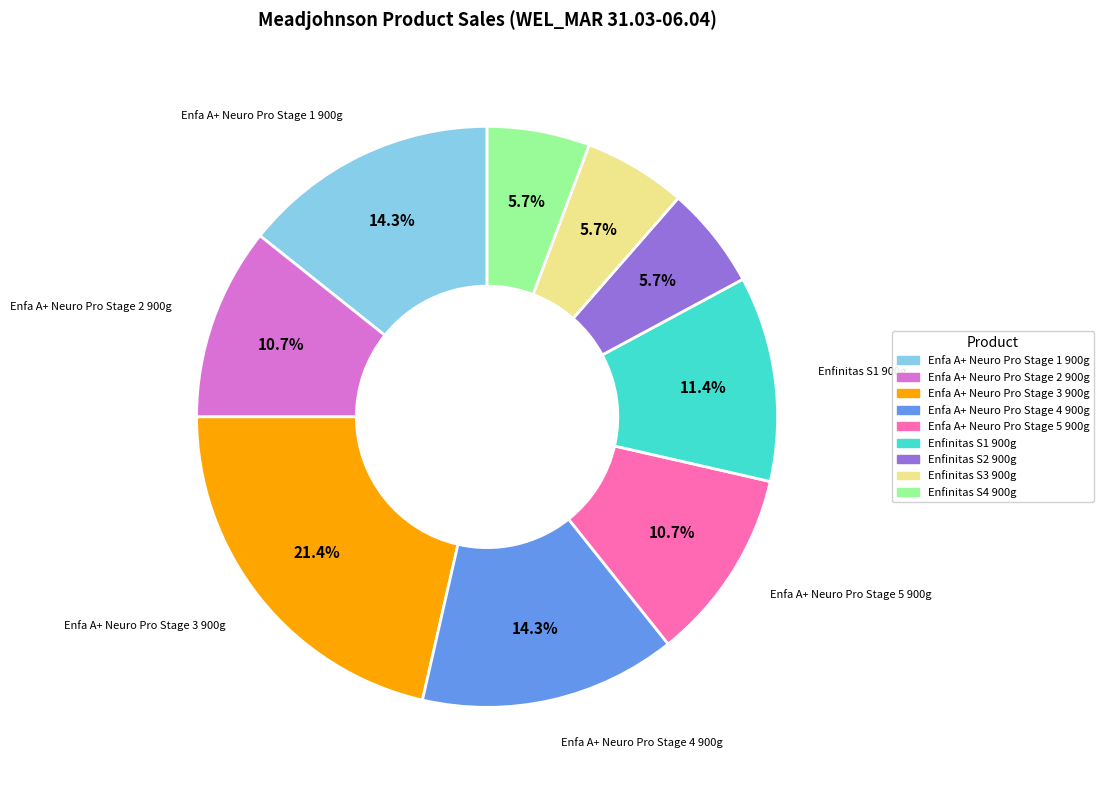

Between Enfinitas S2 900g and Enfa A+ Neuro Pro Stage 5 900g, which is larger?

Enfa A+ Neuro Pro Stage 5 900g